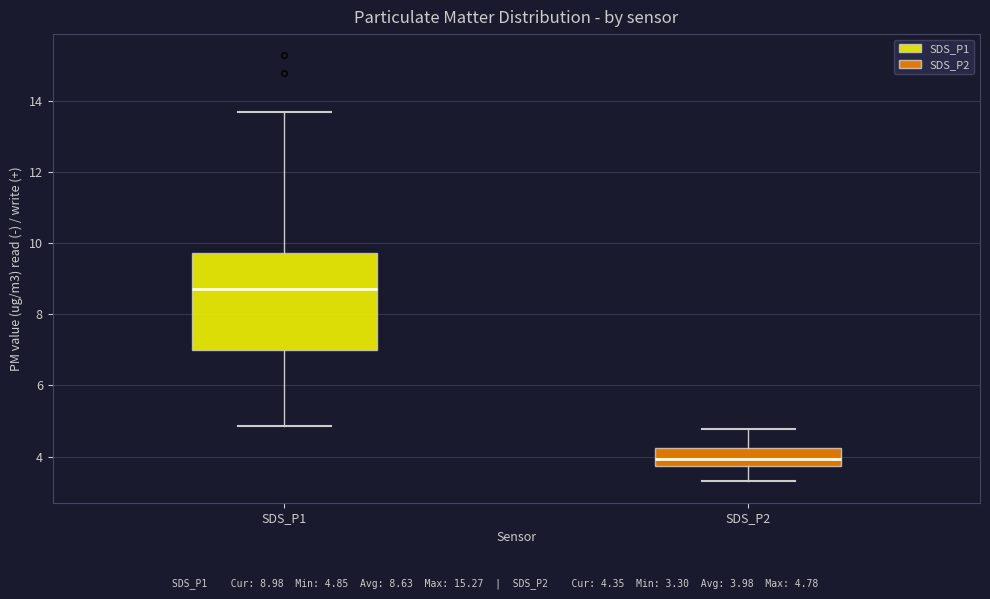

Where does the median line of the box for SDS_P1 sit on the y-axis? The values are not printed on the chart, so give them approximately, as read against the axis.

8.8